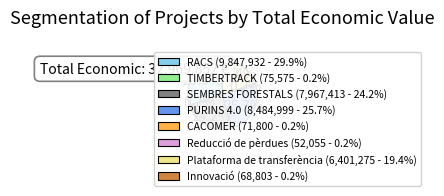

What percentage is NOT represented by PURINS 4.0 (8,484,999 - 25.7%)?

74.3%